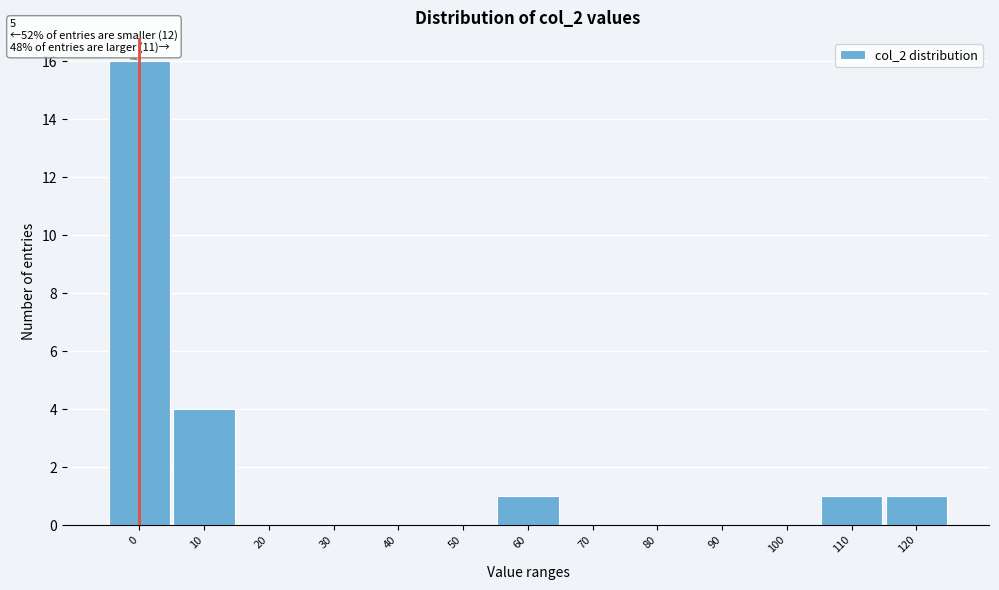

Reading left to right, transcribe all the data shown in this chart.

0=16	10=4	20=0	30=0	40=0	50=0	60=1	70=0	80=0	90=0	100=0	110=1	120=1